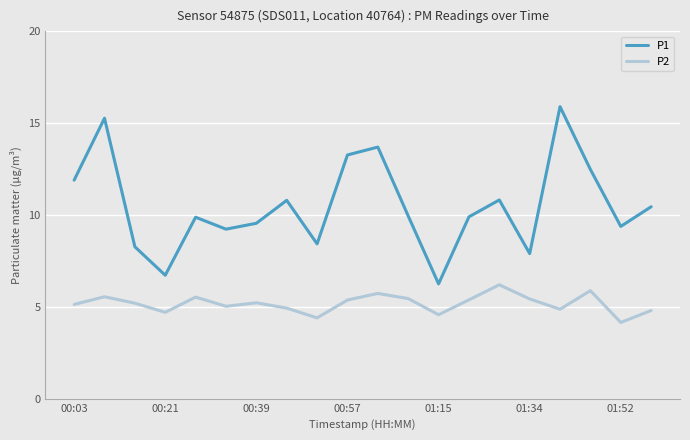

True or false: P2 and P1 cross at least once.

False